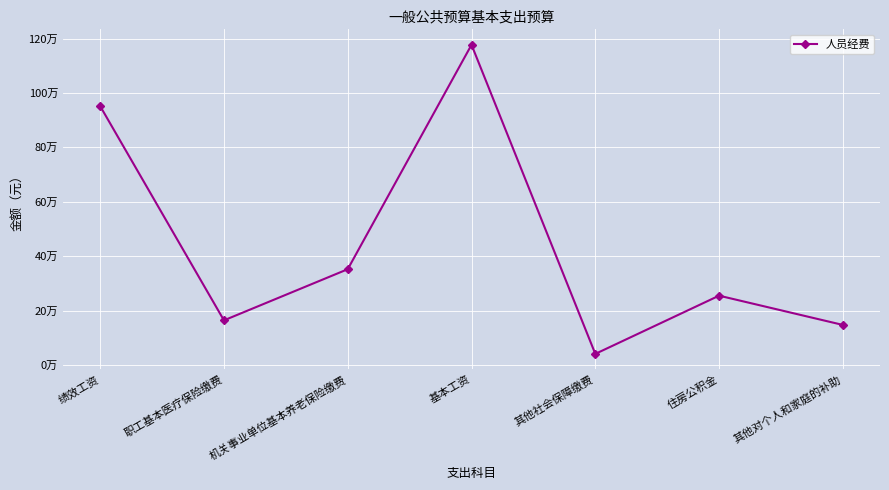

Is this an area chart (filled region under the line)?

No